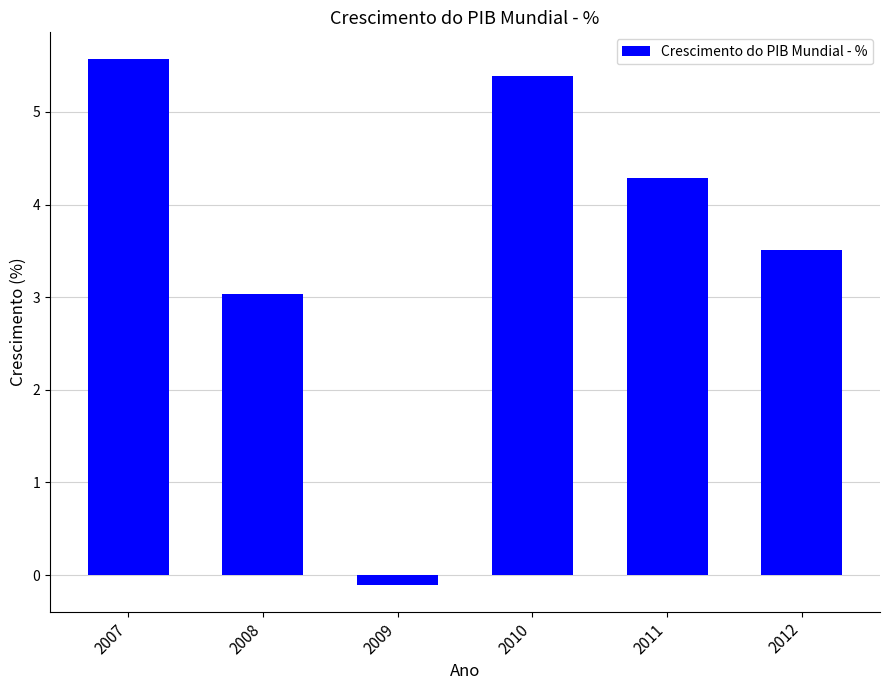

What is the change in value from 2008 to 2011?

+1.2